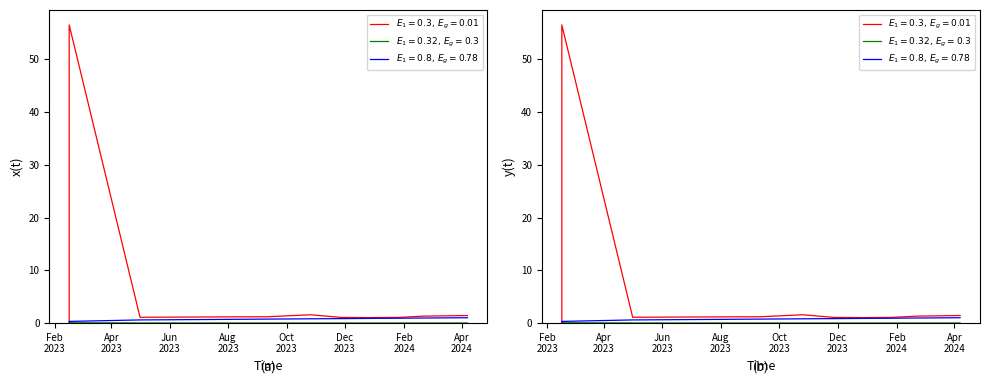

The Amount series shows 1.4 at 2024-04-07. True or false?

True